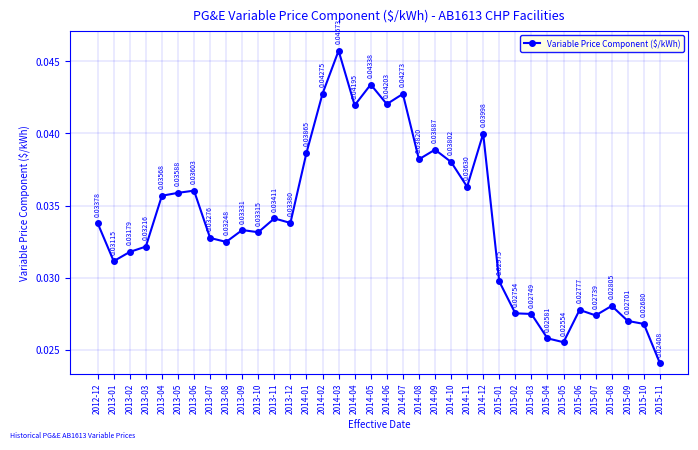

How many points are lower than both their immediate neighbors (excluding endpoints)?

10